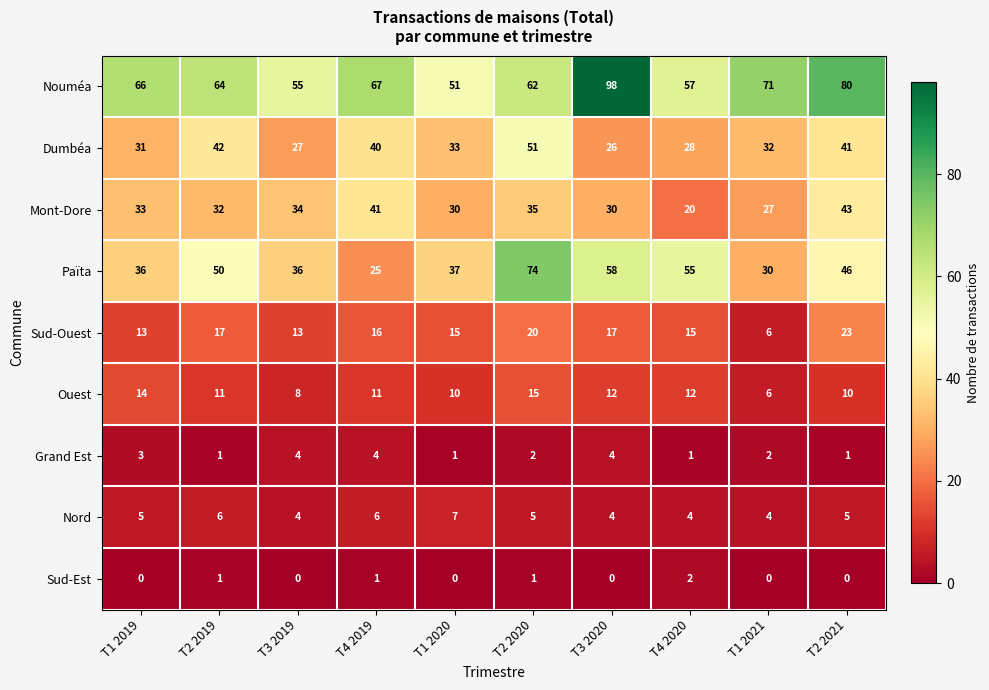

What is the approximate value of Ouest at T4 2019?

11